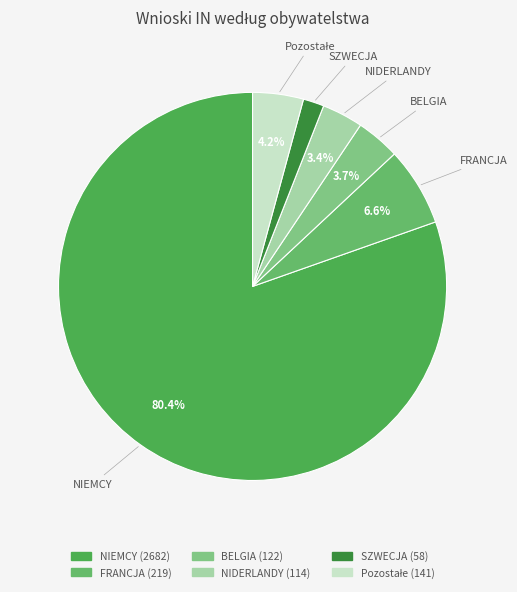

Approximately how many times larger is the value at NIEMCY compared to FRANCJA?

12.2